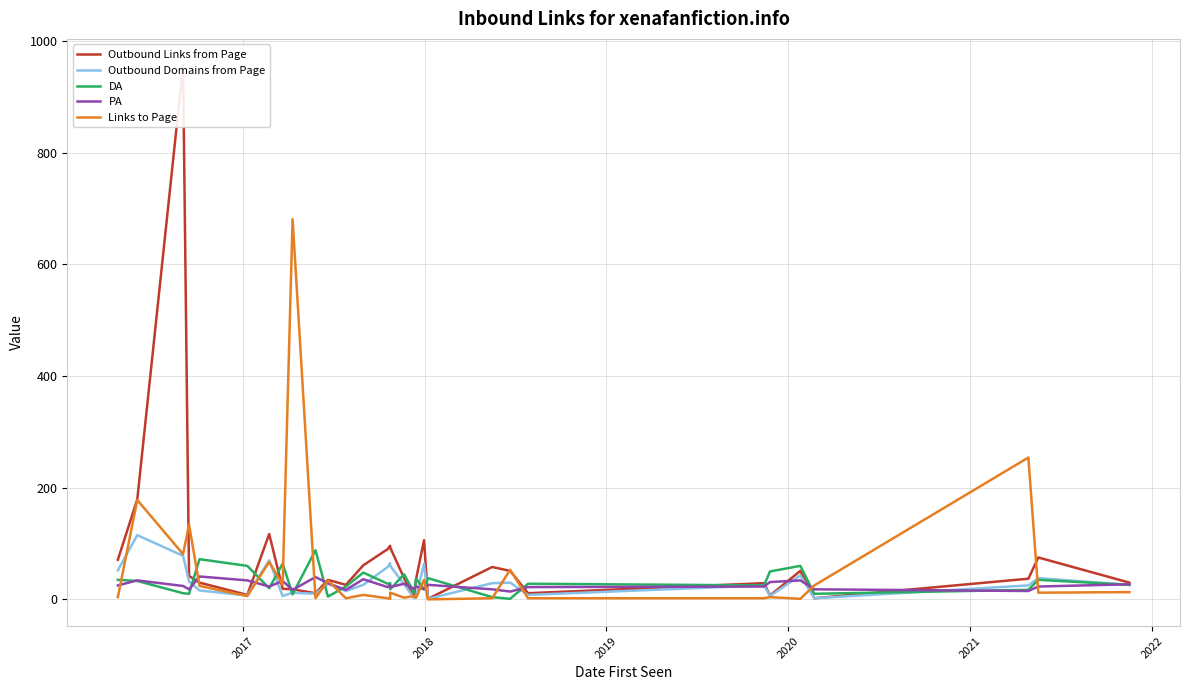

The value of Outbound Domains from Page at 2020 is 16. True or false?

True